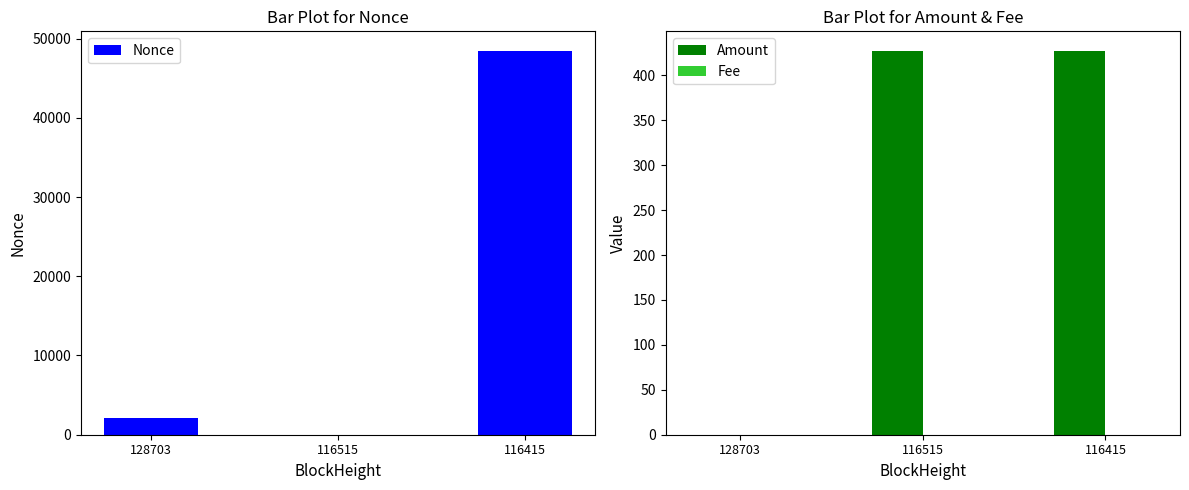

Reading left to right, extract all data points from this chart.

Nonce: 2099.0	0.0	48488.0
Amount: 0.0	426.6	427.6
Fee: 0.0	0.0	0.0